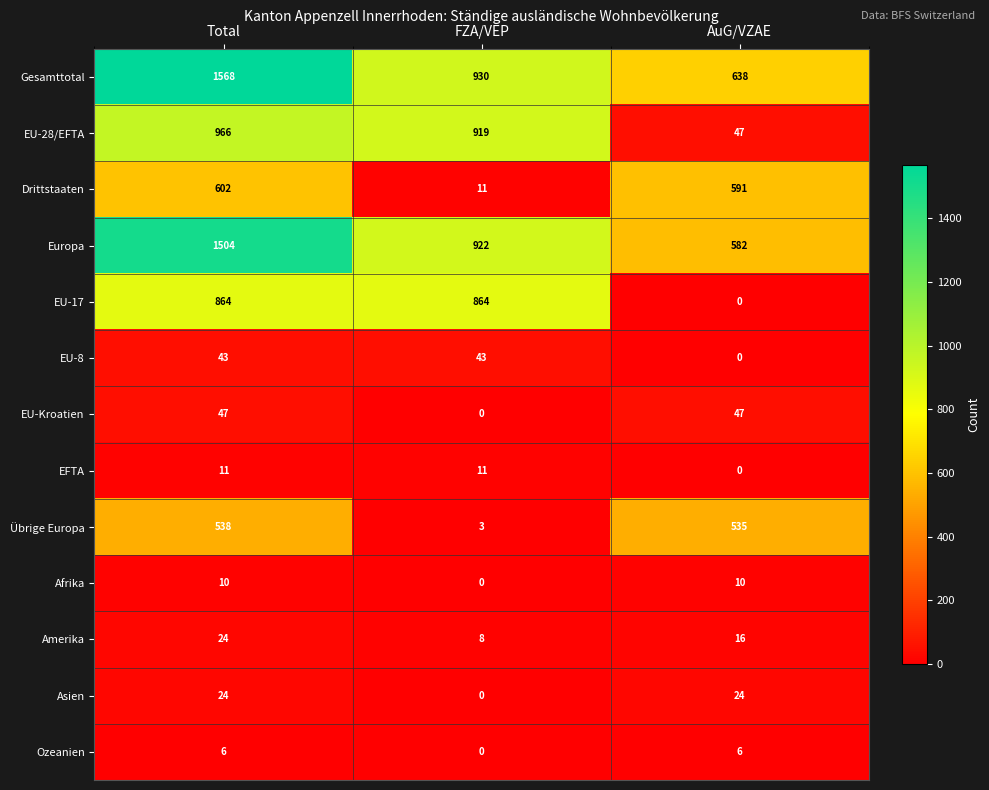

Is it true that EU-17 equals 0 at AuG/VZAE?

True